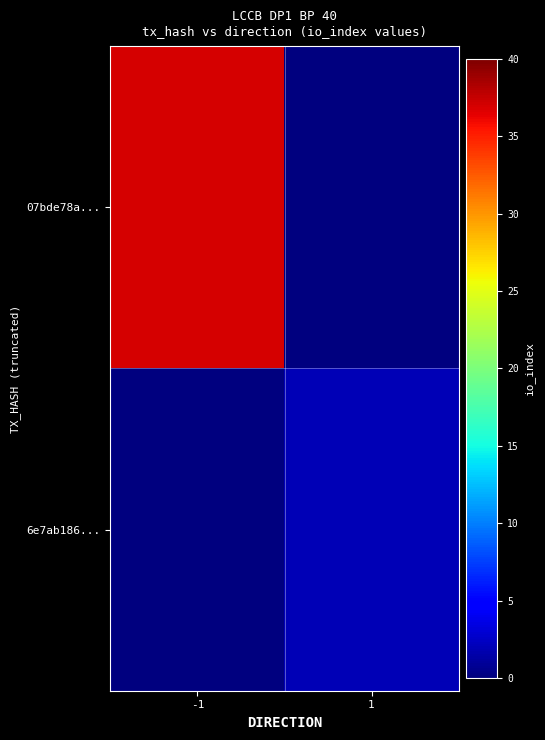

At -1, list the series in order from smallest to largest.

6e7ab186..., 07bde78a...